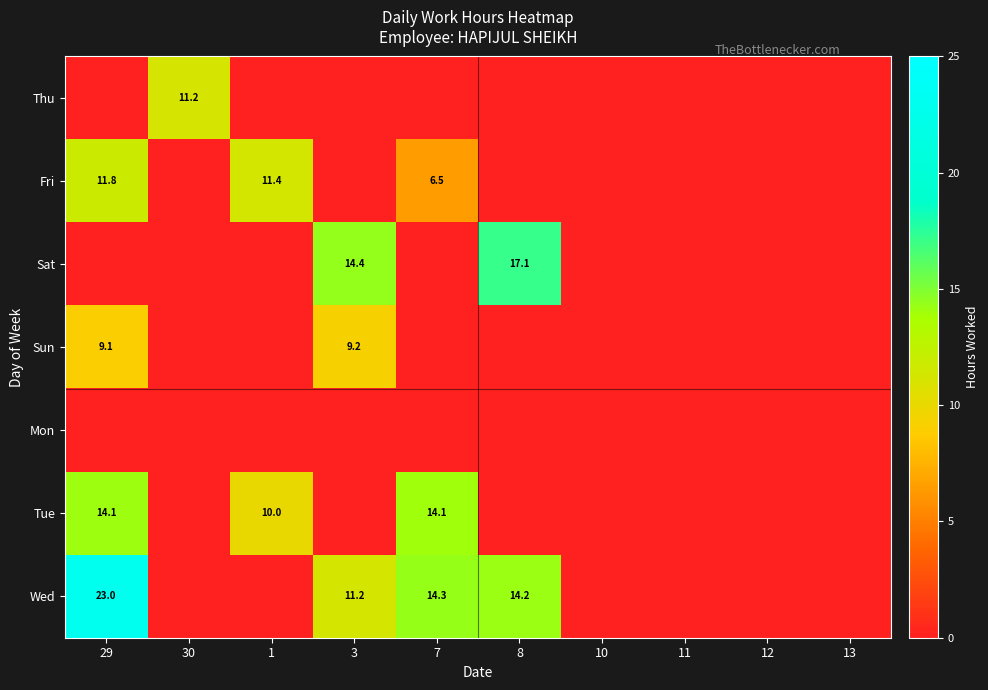

Is it true that Fri equals 2.3 at 7?

False